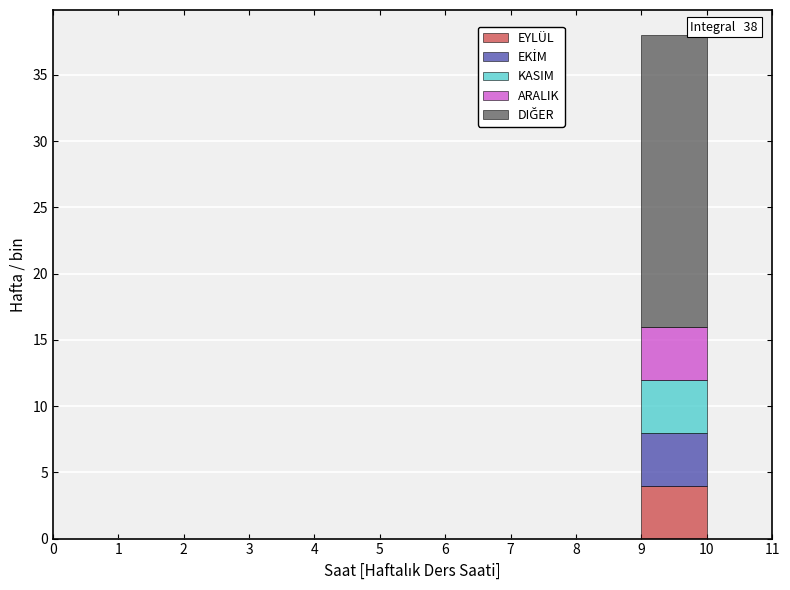

Which range on the x-axis has the tallest stacked bar (by total height)?

9 to 10